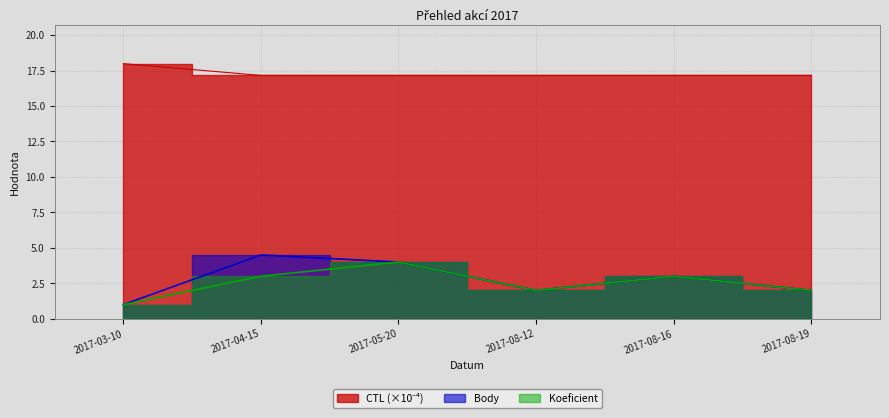

What is the maximum value shown in the chart?

18.0